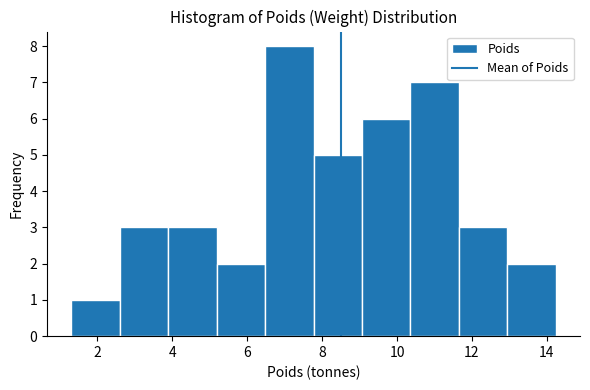

Reading left to right, list every bar in this chart as the range it spans on the x-axis followed by its height. Neither the bar edges nor the heights are printed on the chart, so give them approximately, as read against the axes.

1.4 to 2.6: 1
2.6 to 3.8: 3
3.8 to 5.2: 3
5.2 to 6.4: 2
6.4 to 7.8: 8
7.8 to 9.0: 5
9.0 to 10.4: 6
10.4 to 11.6: 7
11.6 to 13.0: 3
13.0 to 14.2: 2